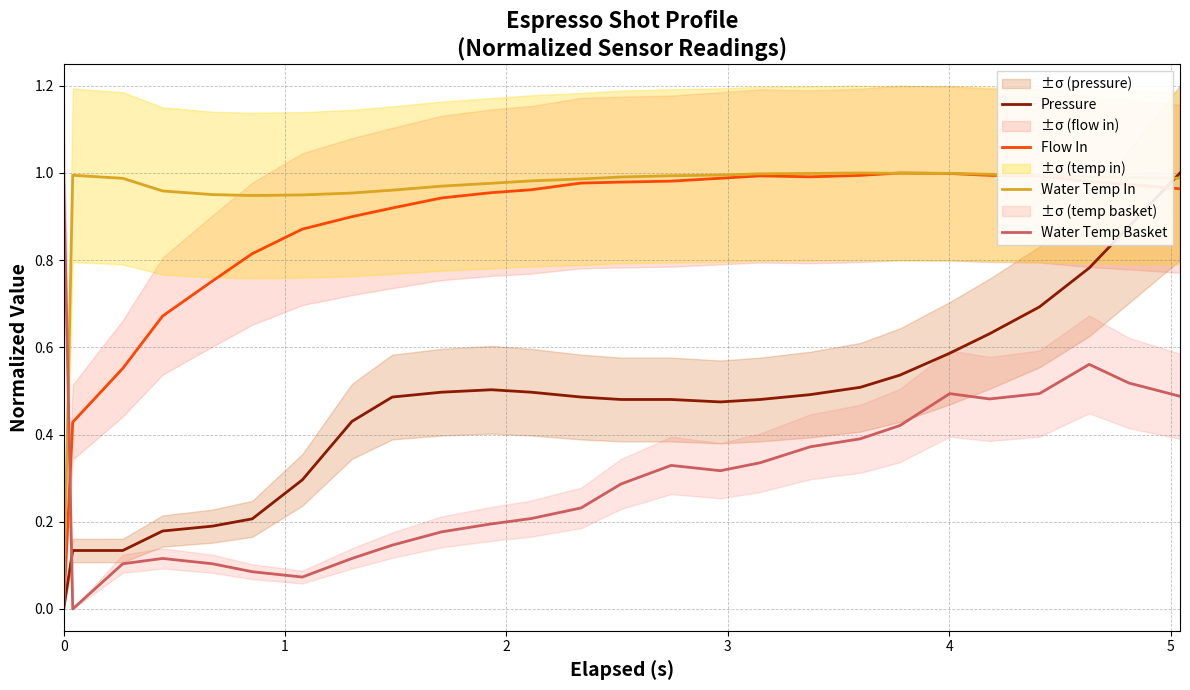

What are all the series names shown in the legend?

Pressure, Flow In, Water Temp In, Water Temp Basket